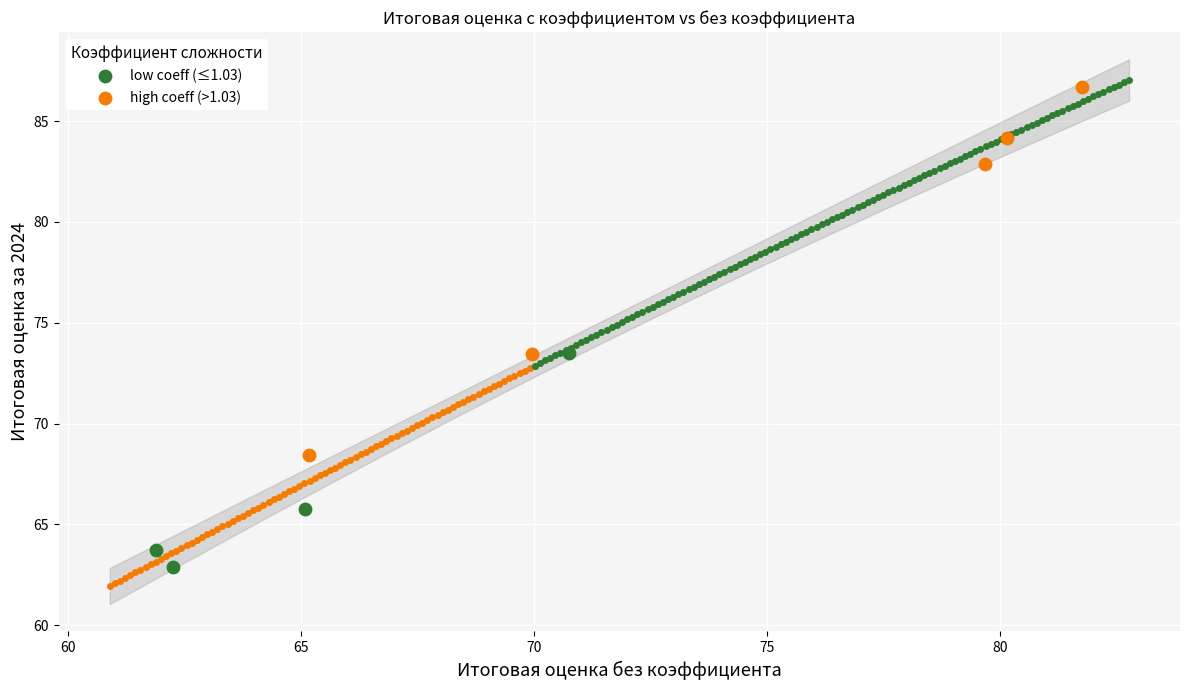

Which series has the largest Y range (max minus min)?

high coeff (>1.03)